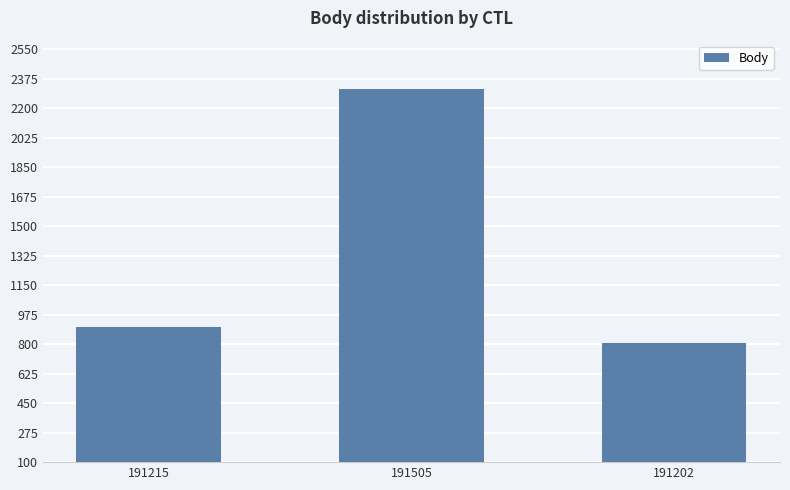

How many data points are less than 903?

1